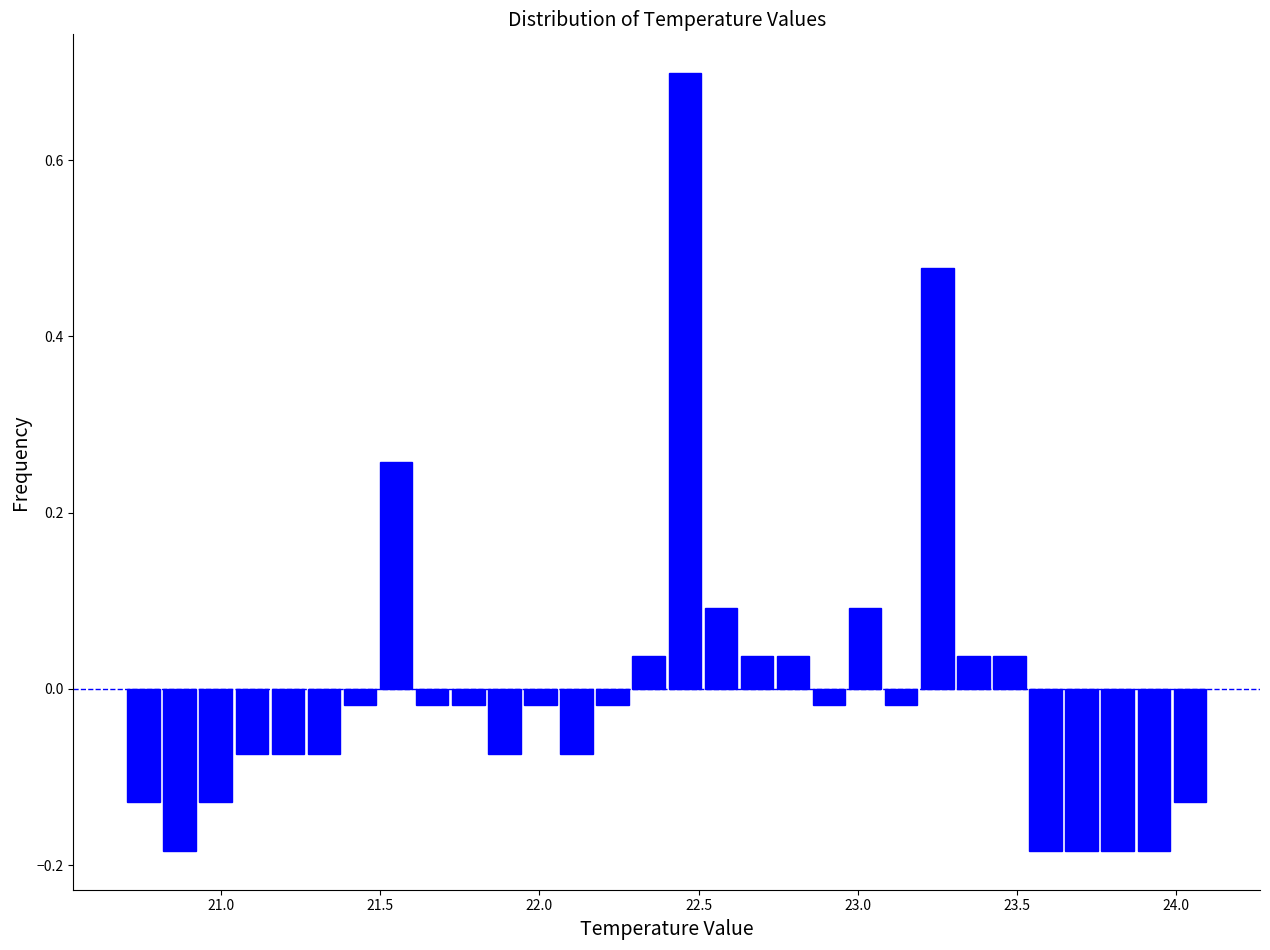

Read against the x-axis, roughly where is the centre of the tallest bar?

22.45